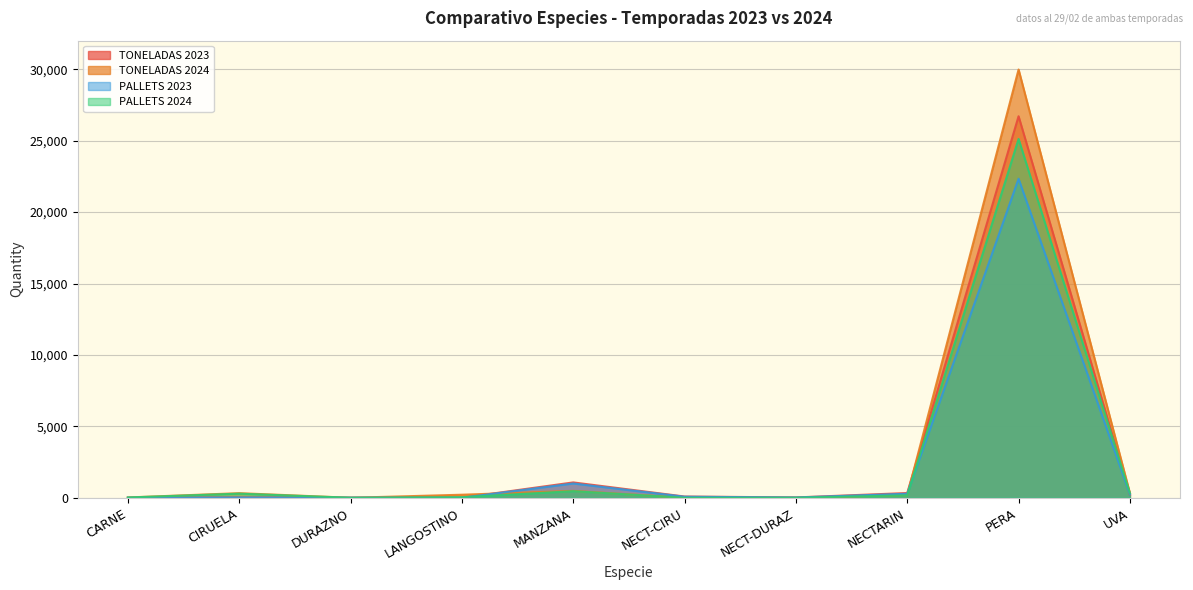

Where is TONELADAS 2023 nearest to the value 13354?

MANZANA